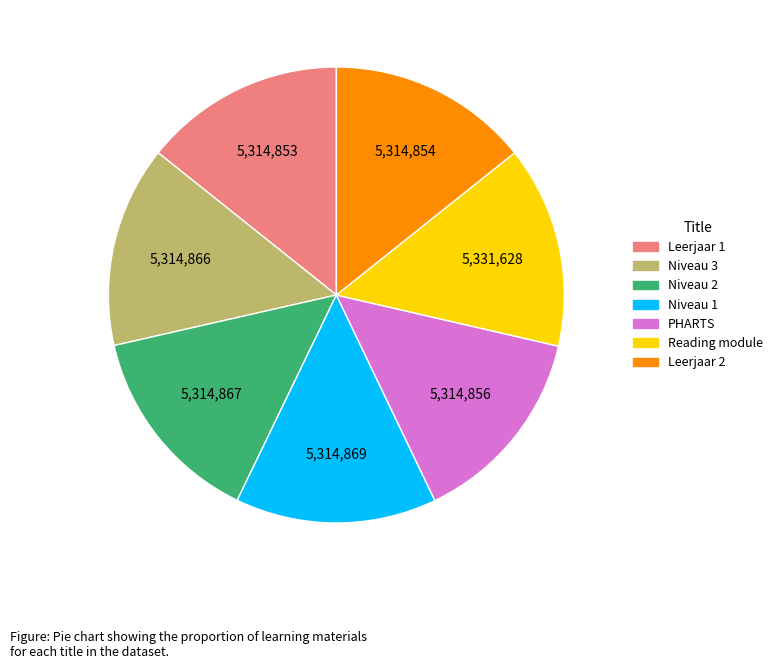

Is the sum of Niveau 1 and PHARTS greater than half?

No